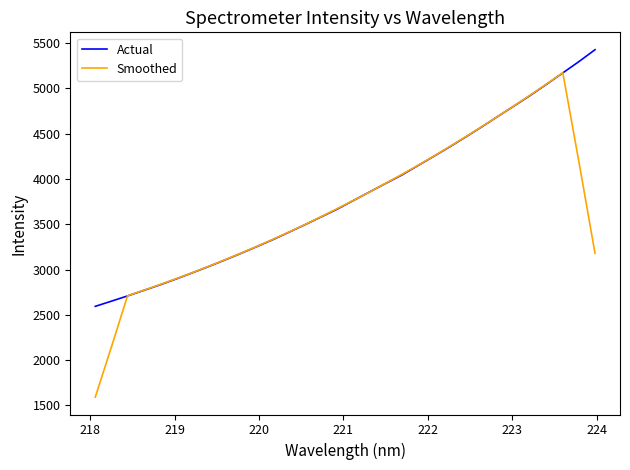

What is the maximum value for Smoothed?

5174.0